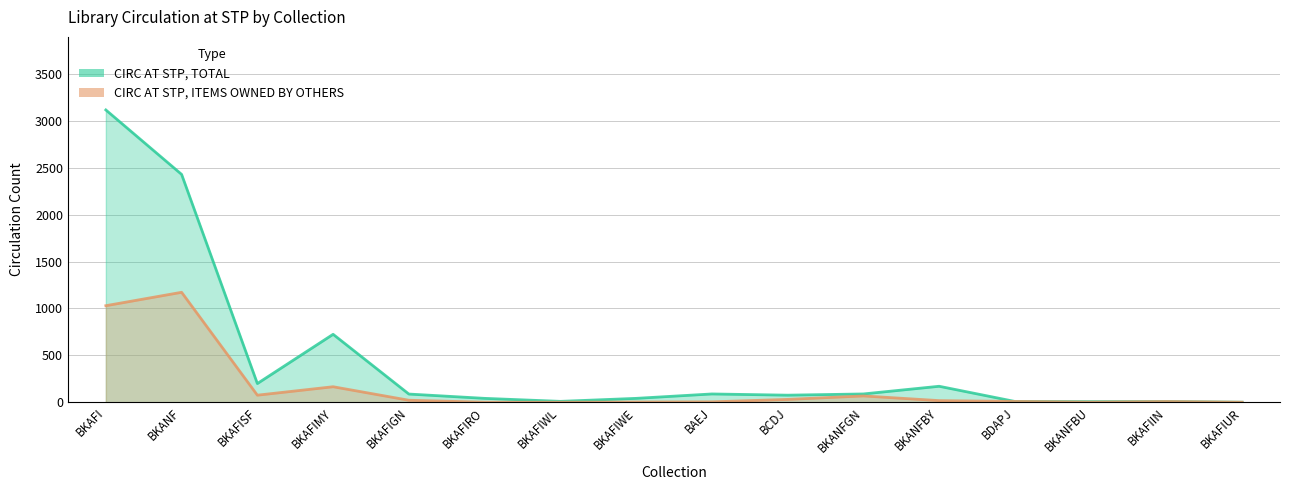

How many values in the CIRC AT STP, ITEMS OWNED BY OTHERS series exceed 17?

7